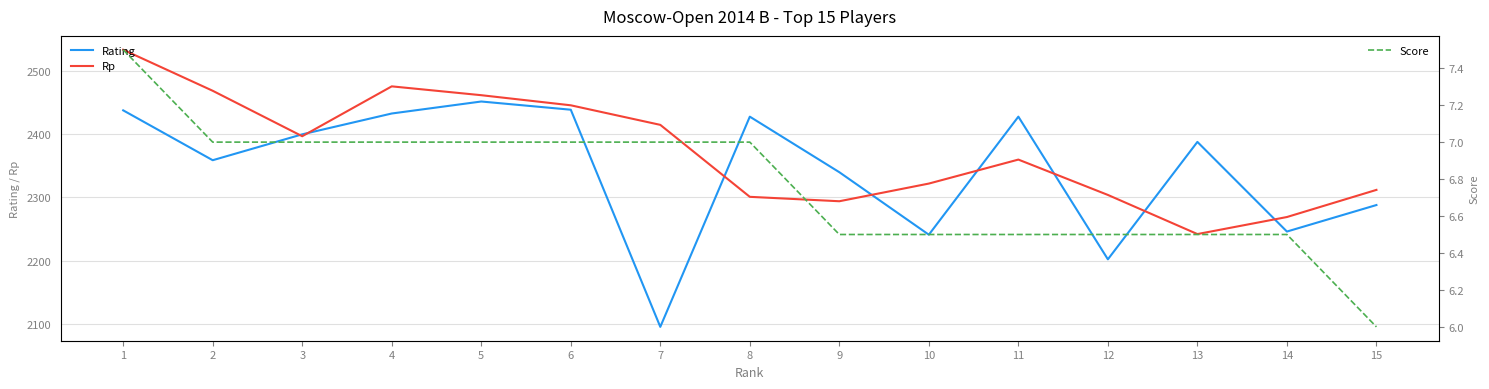

Which series has the widest spread of values?

Rating